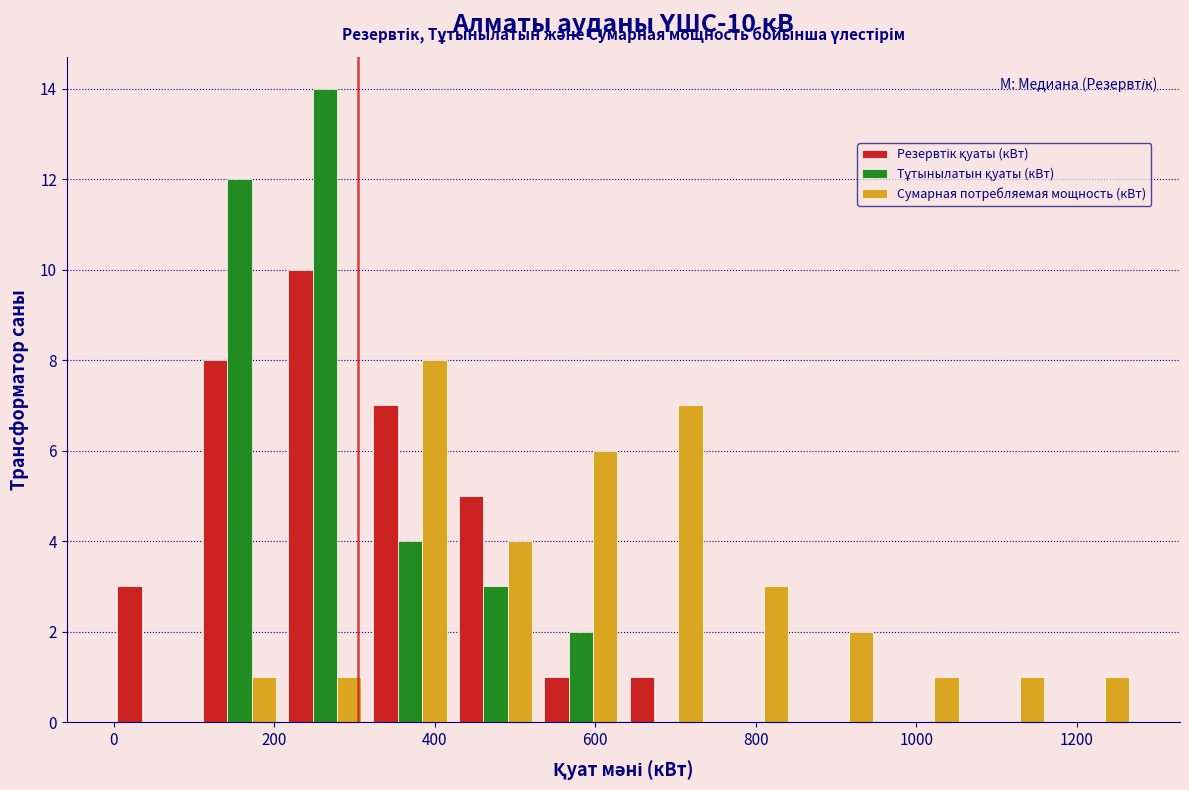

What is the height of the Сумарная потребляемая мощность (кВт) bar covering 1060 to 1160 on the x-axis? Neither the bar edges nor the heights are printed on the chart, so give them approximately, as read against the axes.

1